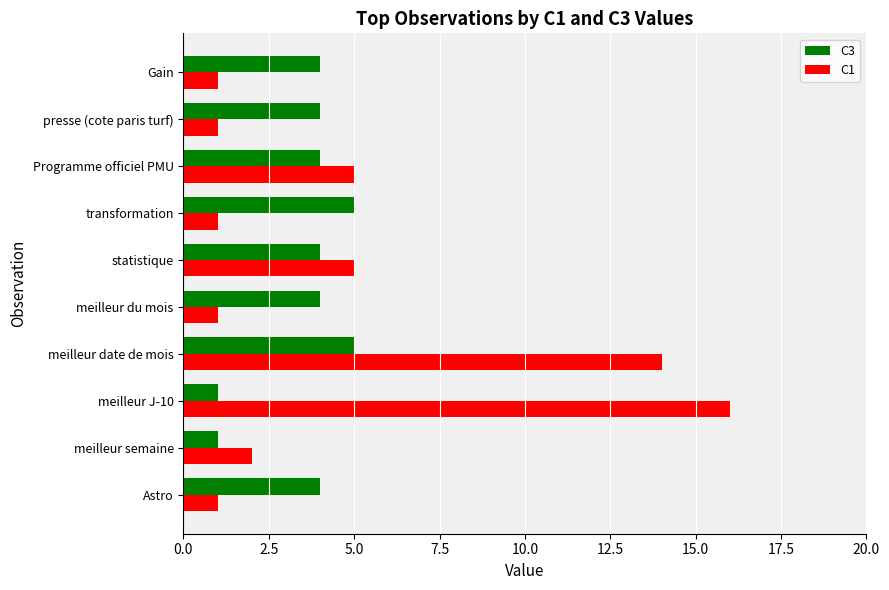

What are all the series names shown in the legend?

C3, C1